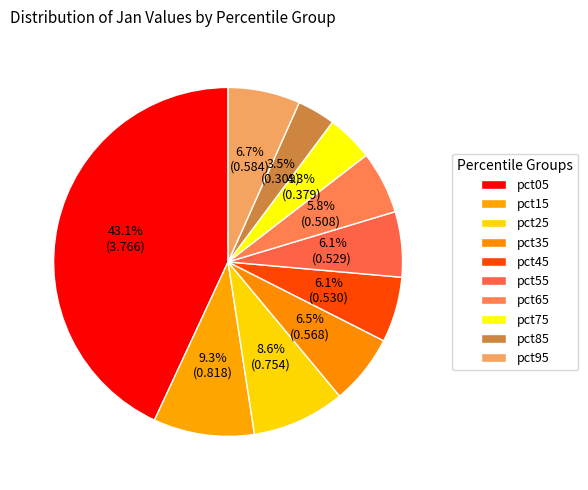

True or false: pct15 accounts for 15% of the total.

False